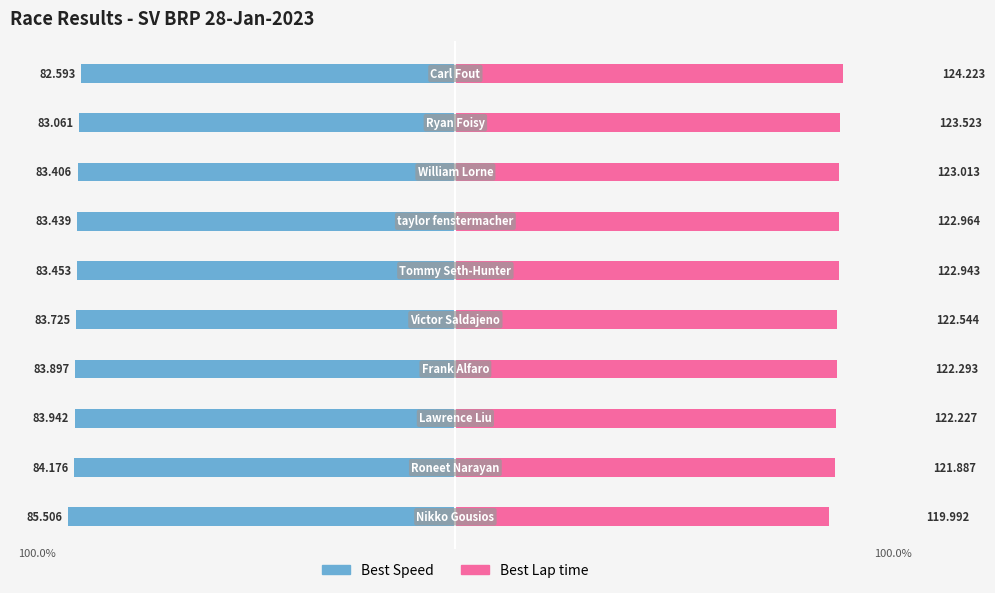

Between 2 and 5, which is larger?

5